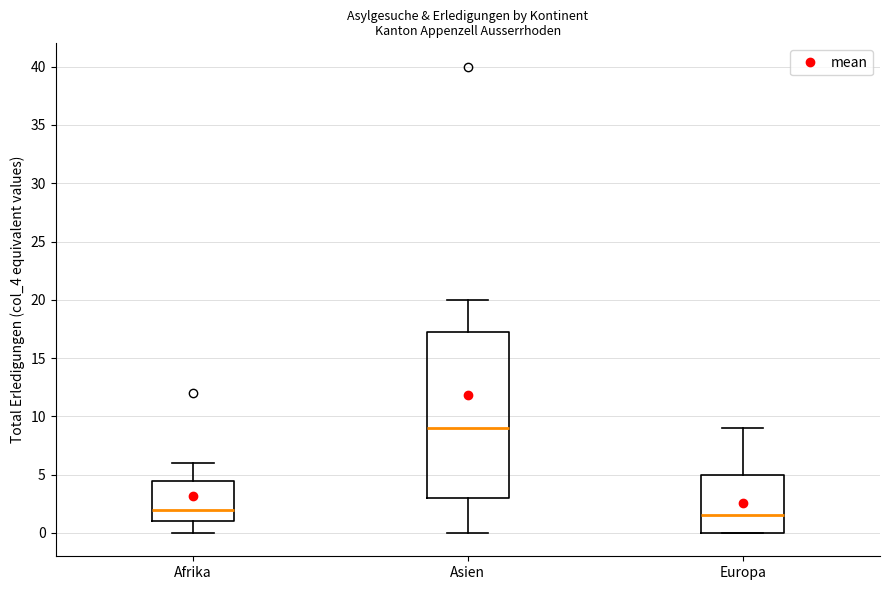

Comparing the boxes themselves (not the whiskers), which one is the tallest?

Asien